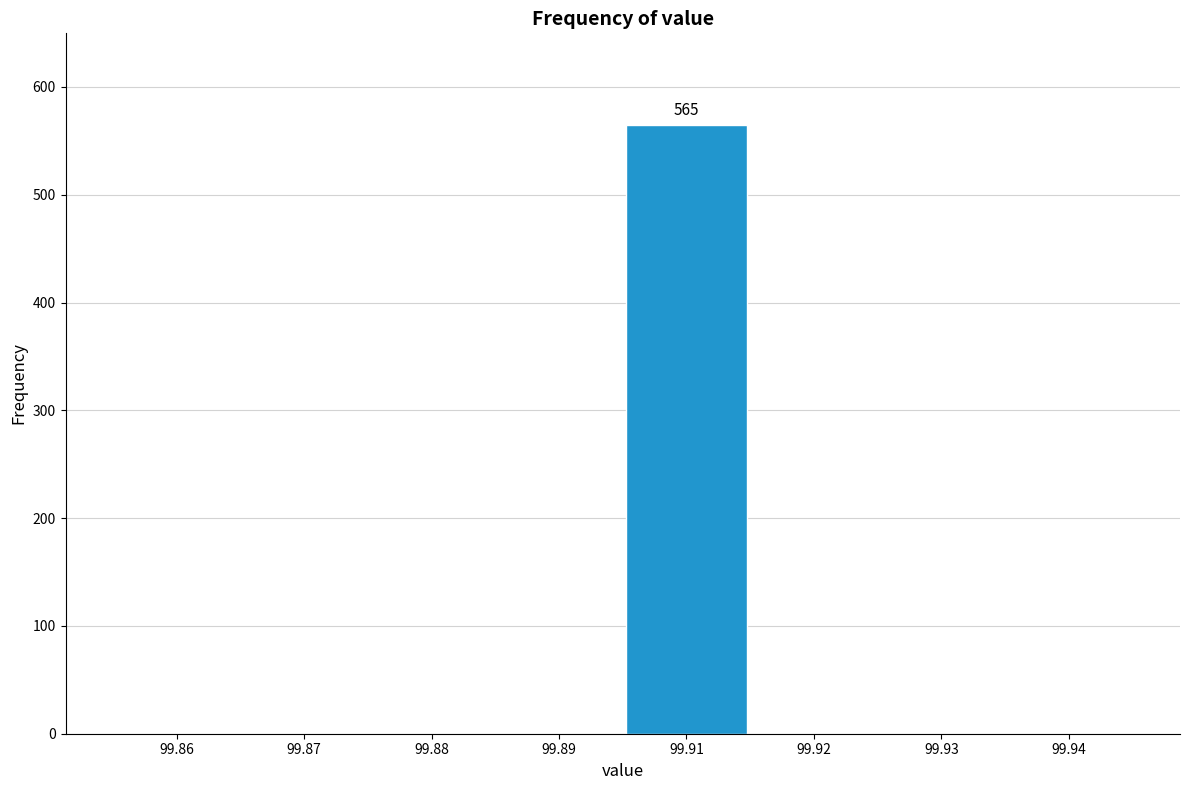

Reading left to right, what are all the values shown in this chart?

99.86=0	99.87=0	99.88=0	99.89=0	99.91=565	99.92=0	99.93=0	99.94=0